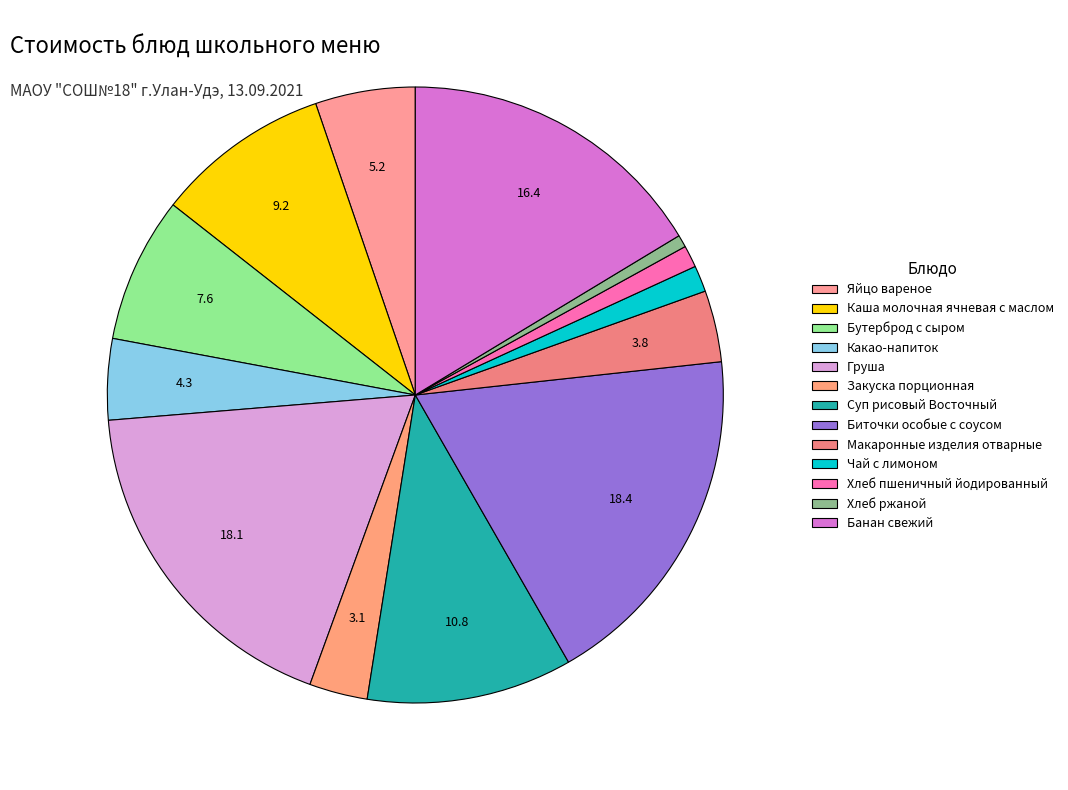

How many slices are in this pie chart?

13